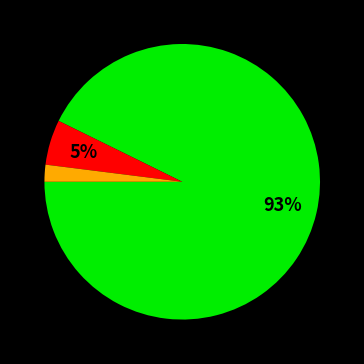

Is there any slice that represents more than half of the pie?

Yes